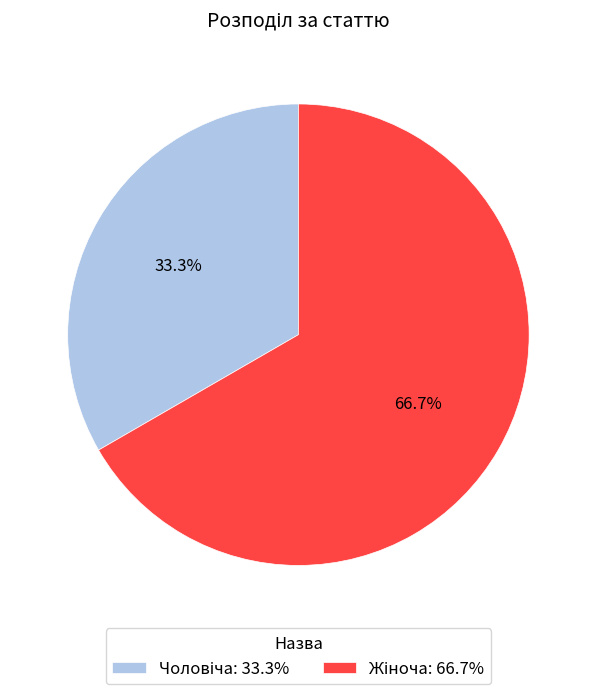

Does Жіноча represent more than half of the total?

Yes